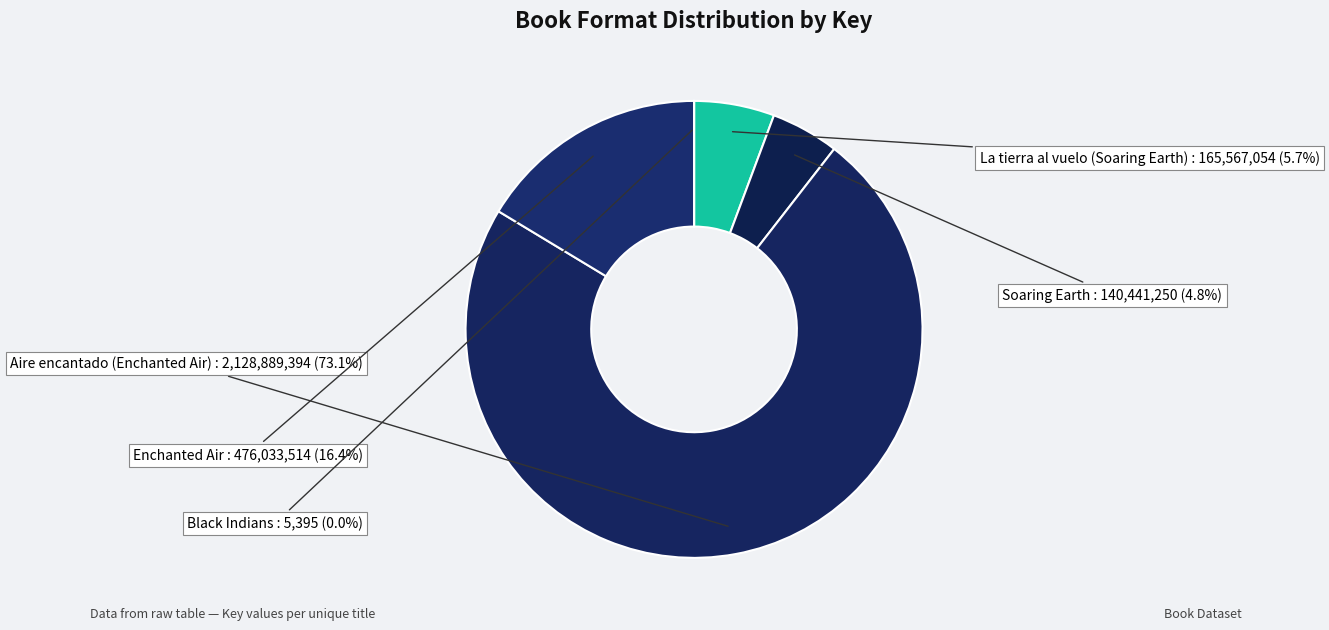

What is the majority slice?

Aire encantado (Enchanted Air)